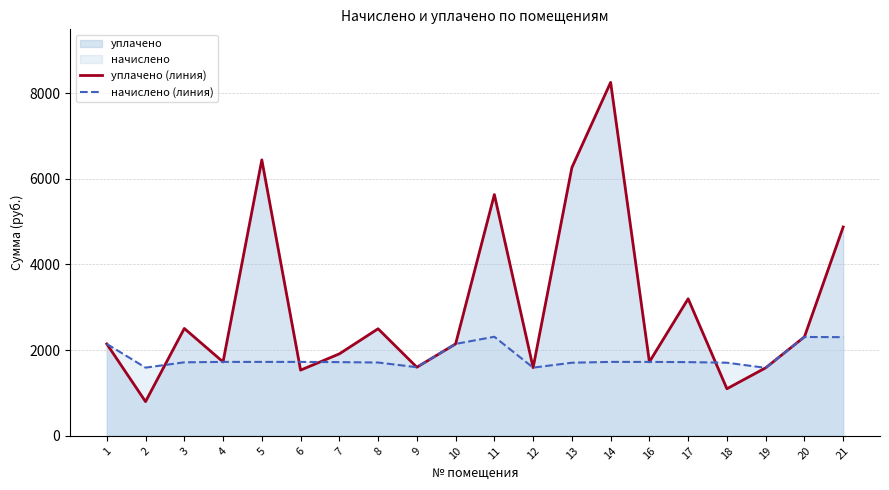

Reading left to right, transcribe all the data shown in this chart.

уплачено (линия): 2146.5	800.0	2507.4	1726.7	6441.8	1534.9	1914.6	2500.0	1602.7	2146.5	5631.9	1593.2	6261.4	8250.0	1727.0	3200.0	1100.0	1588.4	2311.2	4875.8
начислено (линия): 2146.5	1593.2	1717.2	1726.7	1726.7	1726.7	1722.0	1712.4	1602.7	2146.5	2313.4	1593.2	1707.7	1726.7	1726.7	1722.0	1707.7	1588.4	2308.7	2303.9